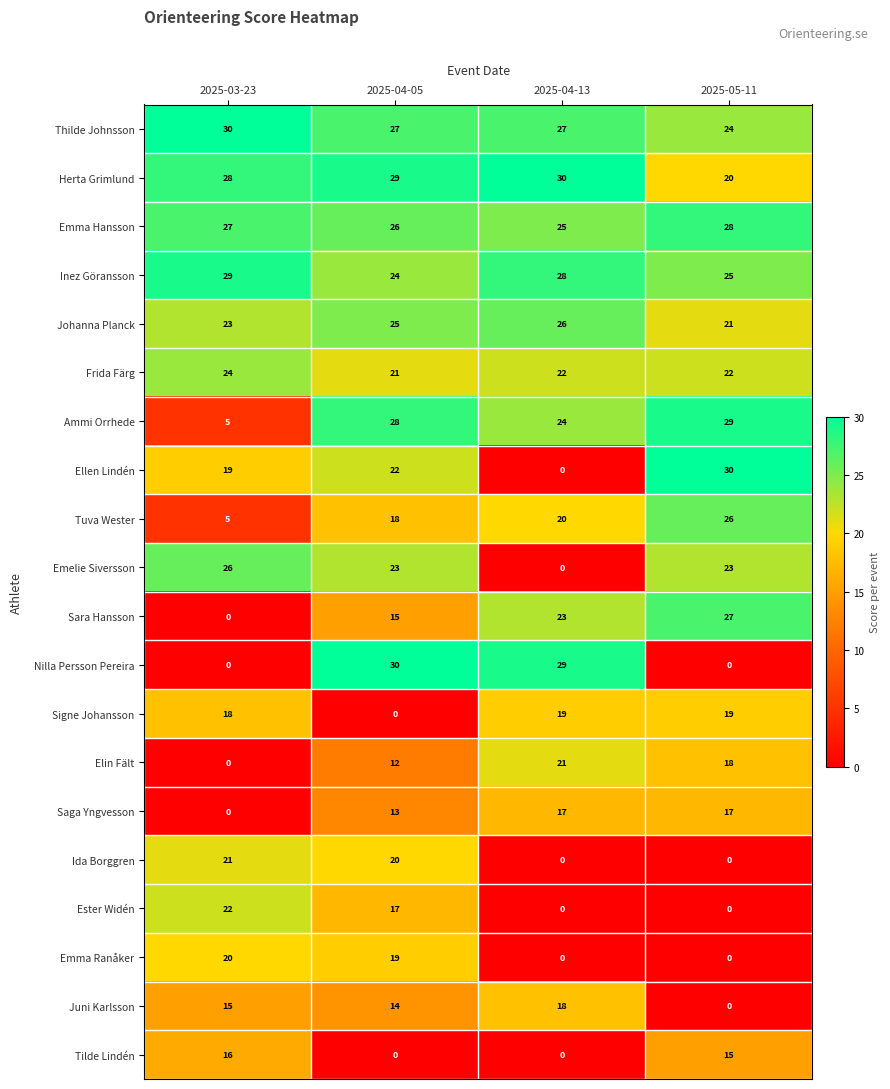

What is the sum of the Emma Ranåker values at 2025-04-05 and 2025-04-13?

19